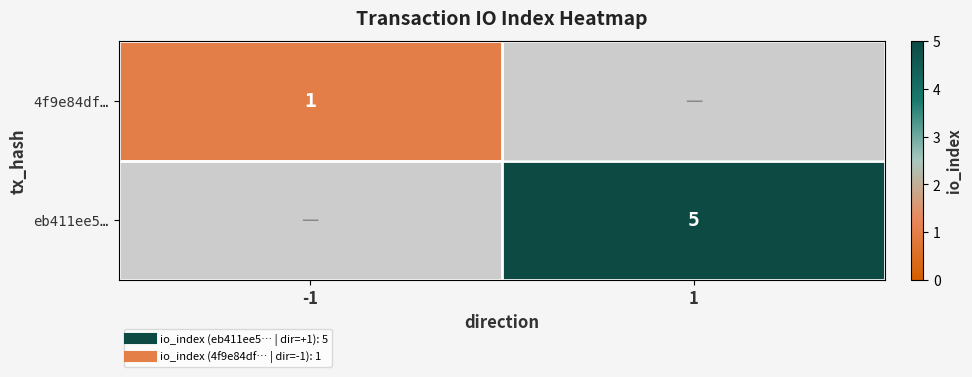

True or false: eb411ee5… has a value of 5.0 at 1.

True